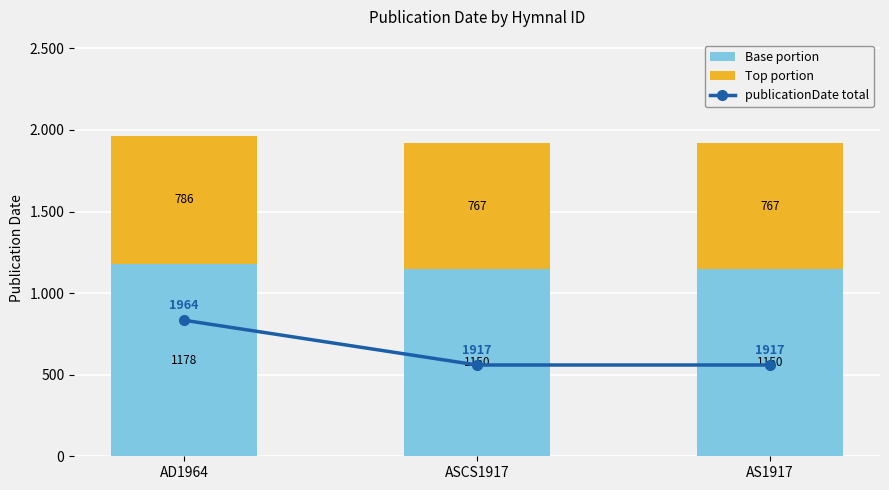

Which series changed the most between ASCS1917 and AS1917?

Base portion